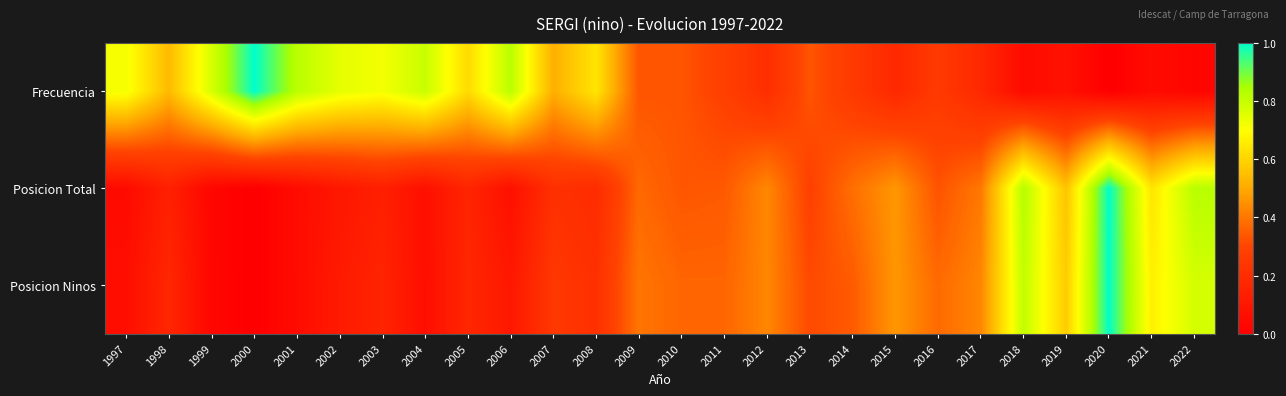

Reading right to left, what are all the values shown in this chart?

Frecuencia: 2022=0.0	2021=0.1	2020=0.0	2019=0.1	2018=0.1	2017=0.2	2016=0.3	2015=0.2	2014=0.3	2013=0.3	2012=0.2	2011=0.3	2010=0.3	2009=0.3	2008=0.6	2007=0.5	2006=0.8	2005=0.6	2004=0.8	2003=0.7	2002=0.7	2001=0.8	2000=1.0	1999=0.8	1998=0.5	1997=0.7
Posicion Total: 2022=0.8	2021=0.6	2020=1.0	2019=0.6	2018=0.8	2017=0.4	2016=0.3	2015=0.5	2014=0.4	2013=0.3	2012=0.4	2011=0.3	2010=0.3	2009=0.4	2008=0.2	2007=0.2	2006=0.1	2005=0.2	2004=0.1	2003=0.1	2002=0.1	2001=0.1	2000=0.0	1999=0.0	1998=0.1	1997=0.0
Posicion Ninos: 2022=0.8	2021=0.7	2020=1.0	2019=0.6	2018=0.8	2017=0.4	2016=0.4	2015=0.5	2014=0.3	2013=0.3	2012=0.4	2011=0.4	2010=0.4	2009=0.4	2008=0.2	2007=0.2	2006=0.1	2005=0.2	2004=0.1	2003=0.2	2002=0.1	2001=0.1	2000=0.0	1999=0.0	1998=0.2	1997=0.1